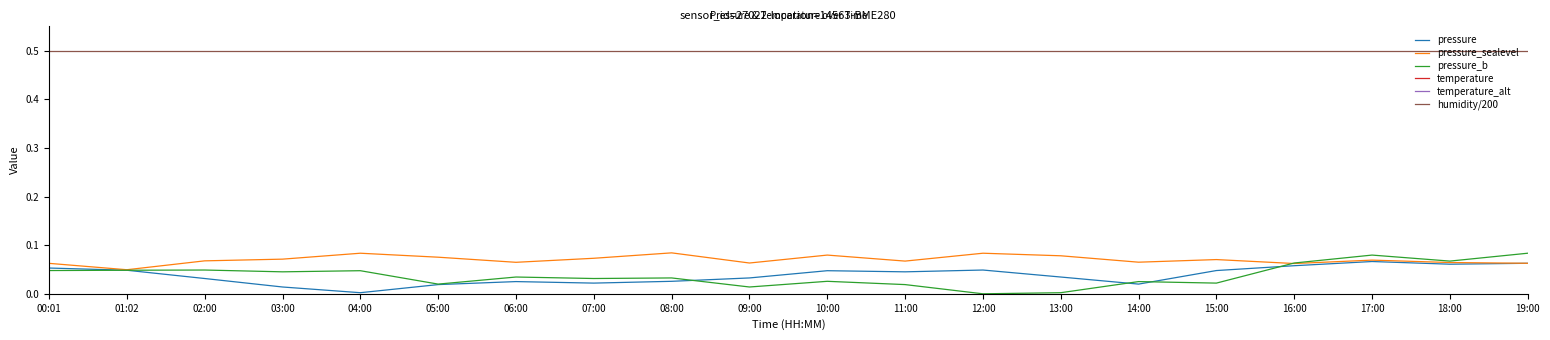

Where is the first local minimum for temperature?

03:00